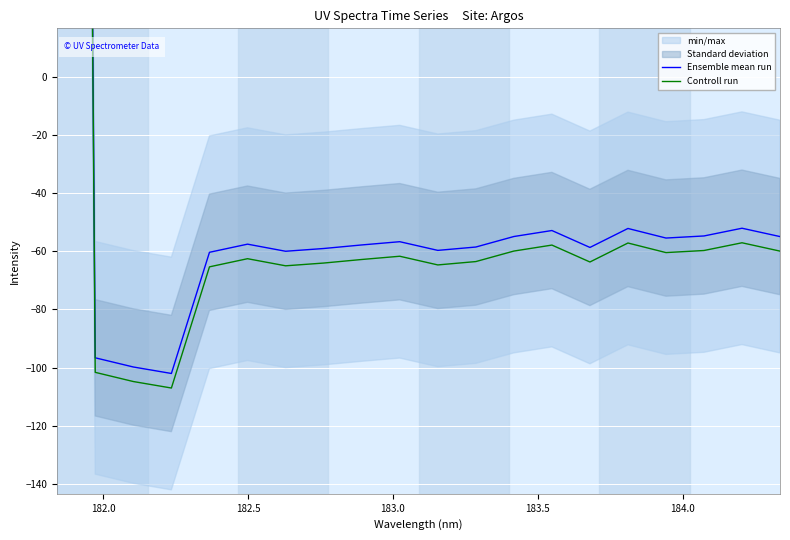

True or false: Controll run and Ensemble mean run intersect in this chart.

False